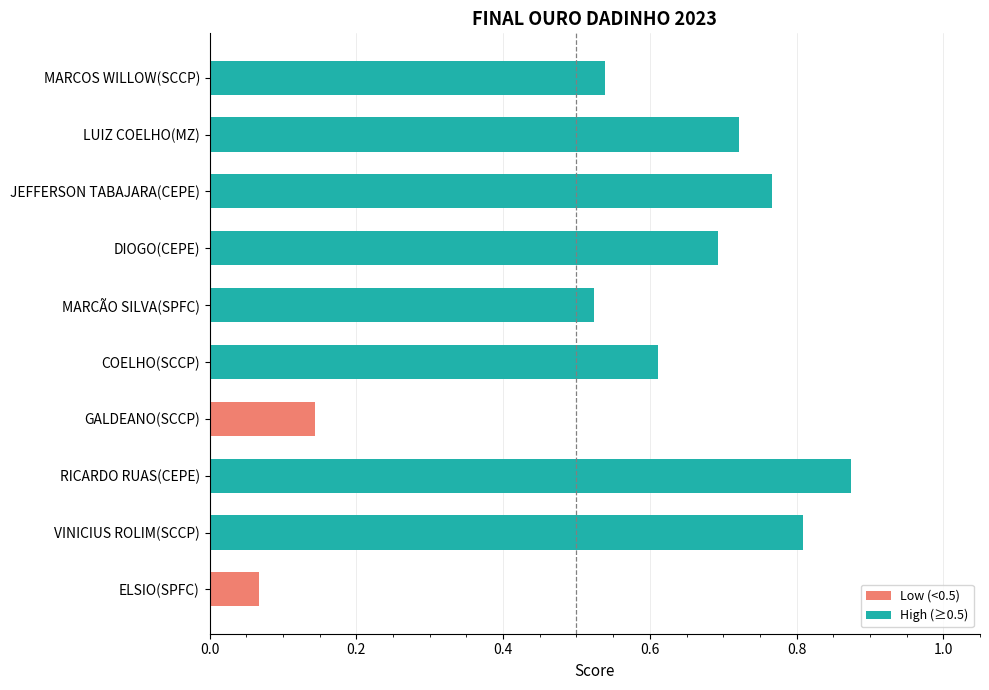

What is the maximum value shown in the chart?

0.9